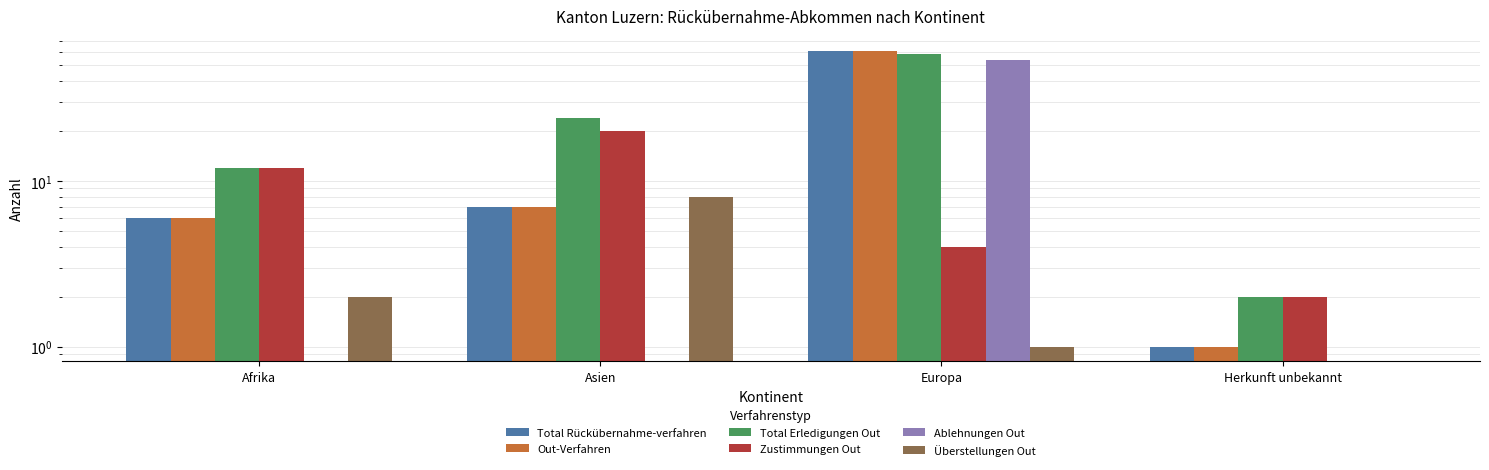

Reading right to left, extract all data points from this chart.

Total Rückübernahme-verfahren: 1	61	7	6
Out-Verfahren: 1	61	7	6
Total Erledigungen Out: 2	58	24	12
Zustimmungen Out: 2	4	20	12
Ablehnungen Out: 0	54	0	0
Überstellungen Out: 0	1	8	2